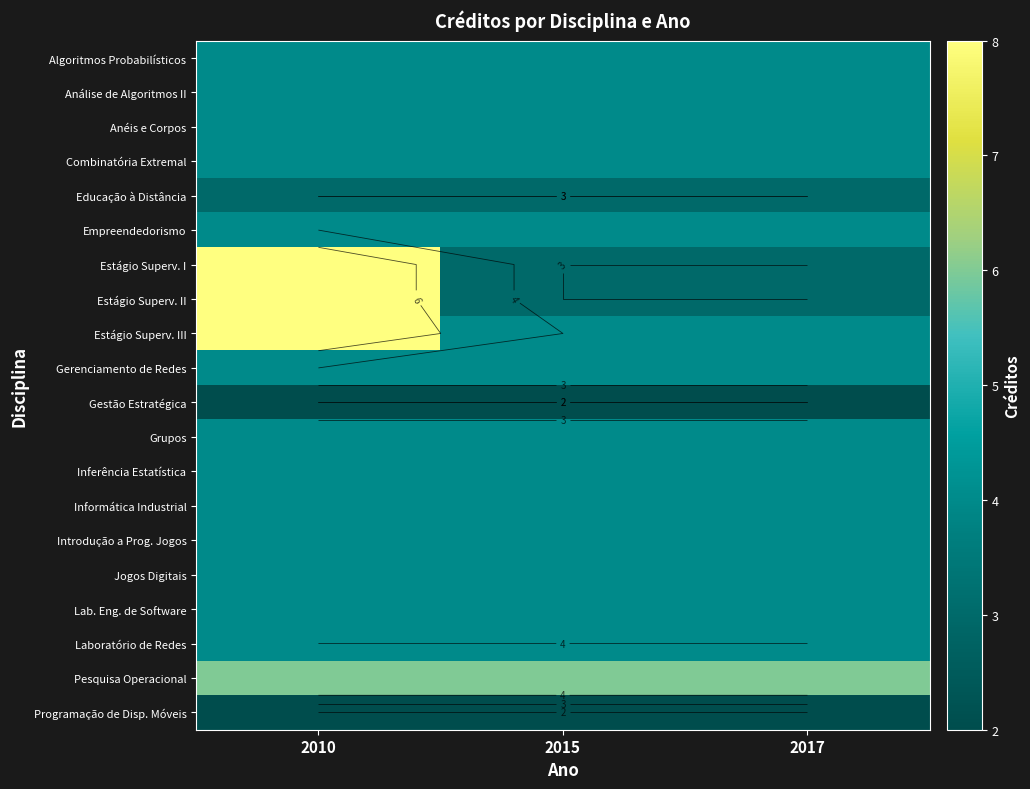

What is the approximate value of Programação de Disp. Móveis at 2017?

2